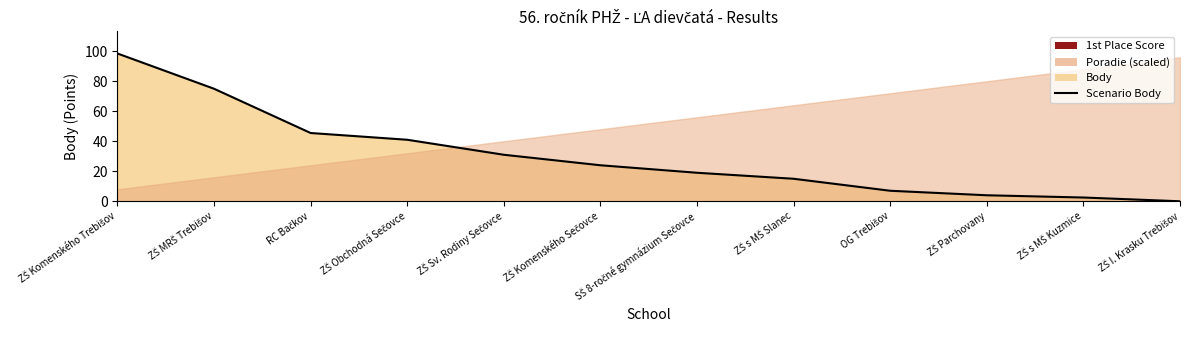

True or false: the data shows 0.0 at ZŠ I. Krasku Trebišov.

True